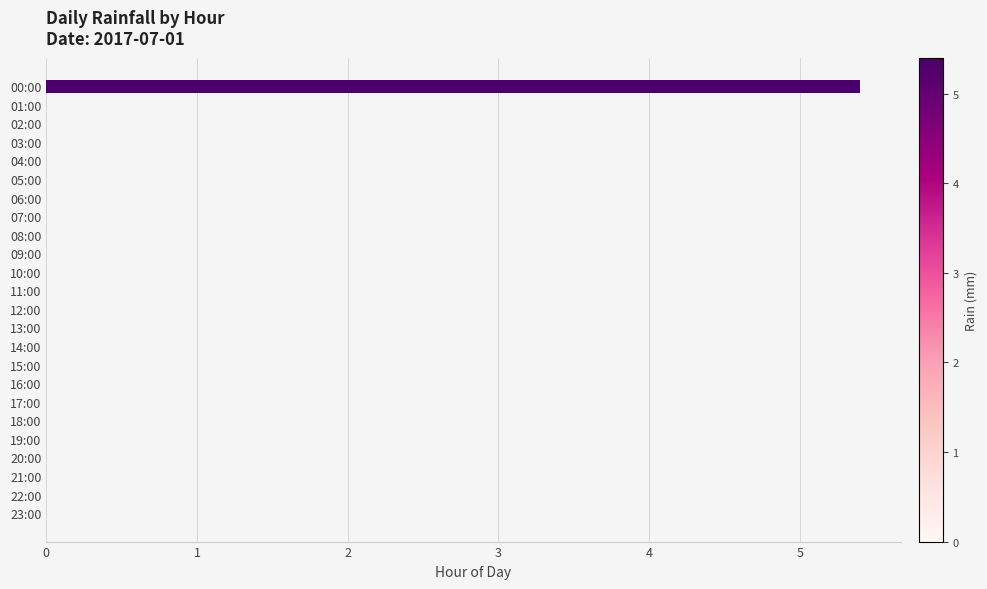

How many data points does each series have?

24